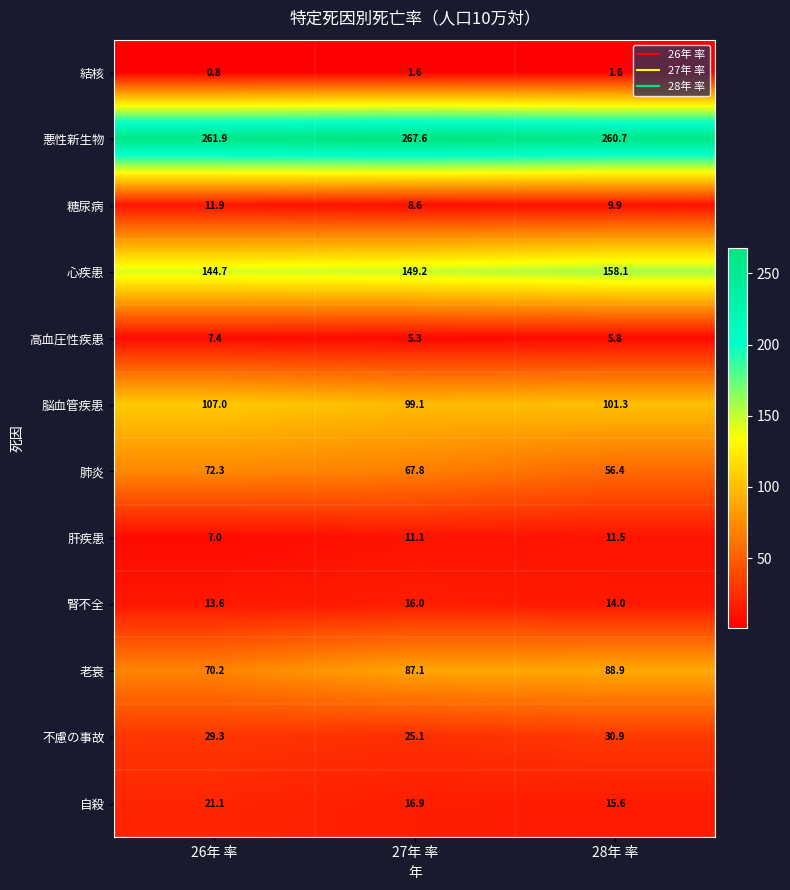

Rank the series at 28年 率 from lowest to highest value.

結核, 高血圧性疾患, 糖尿病, 肝疾患, 腎不全, 自殺, 不慮の事故, 肺炎, 老衰, 脳血管疾患, 心疾患, 悪性新生物